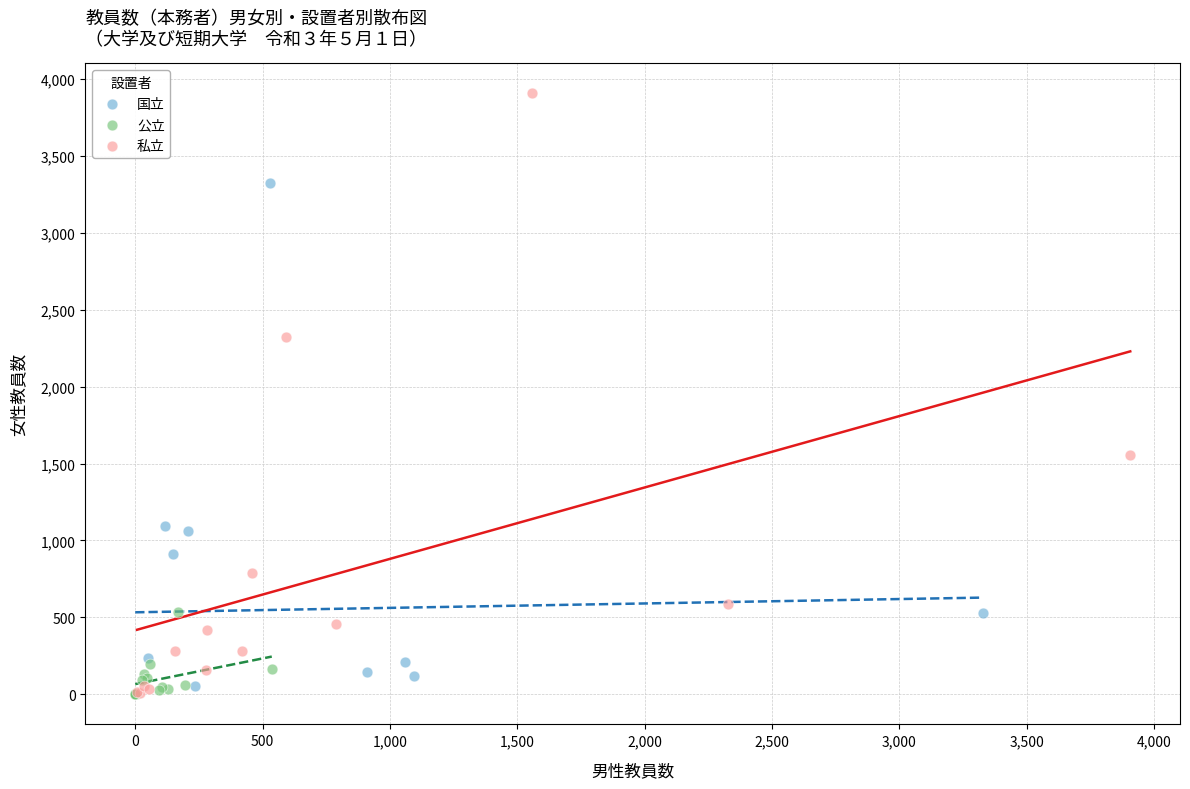

Which series has the largest Y range (max minus min)?

私立